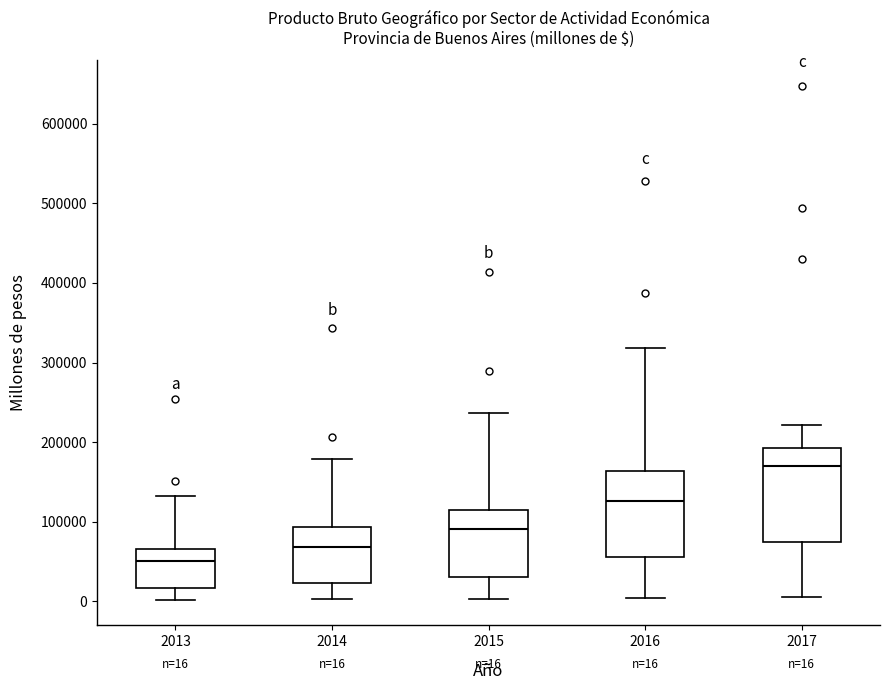

Which box is the tallest, from its lower edge to its upper edge?

2017